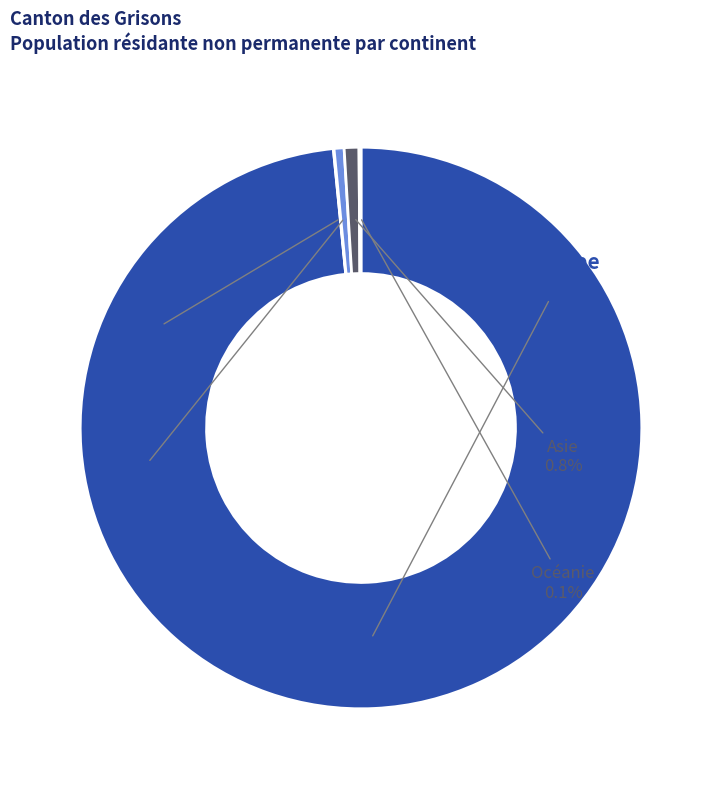

Does Europe represent more than half of the total?

Yes